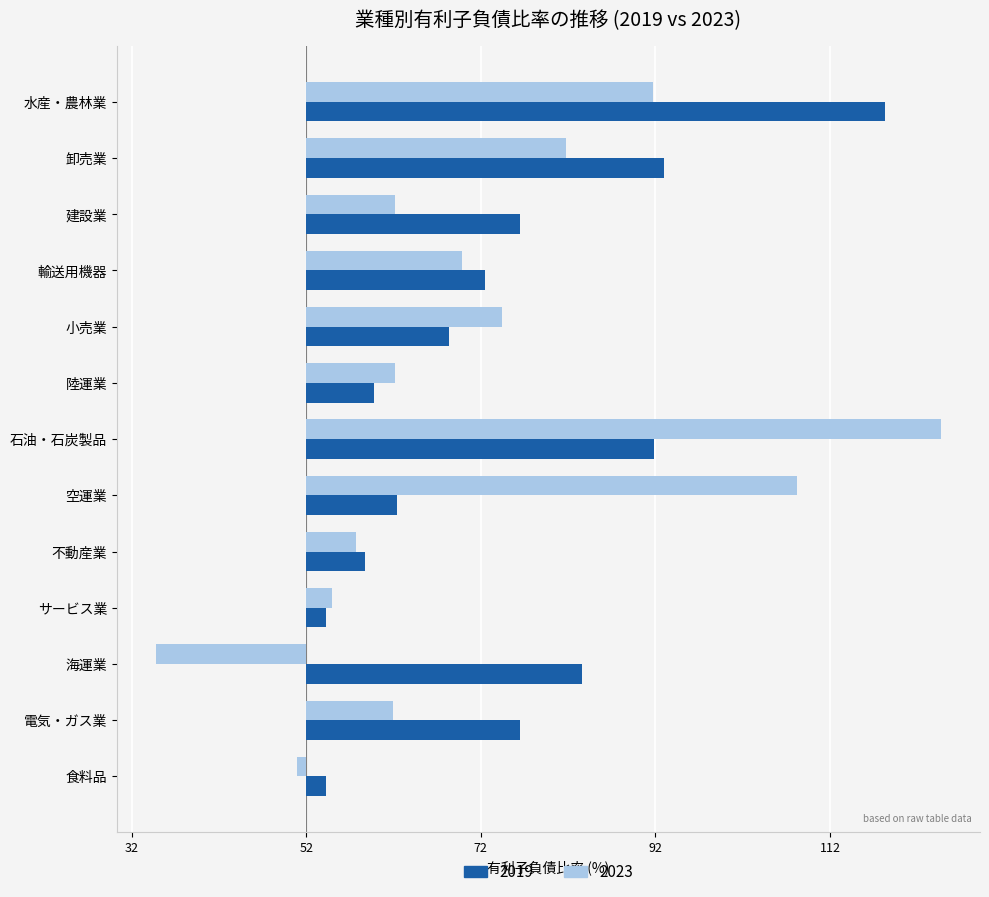

What are all the series names shown in the legend?

2019, 2023